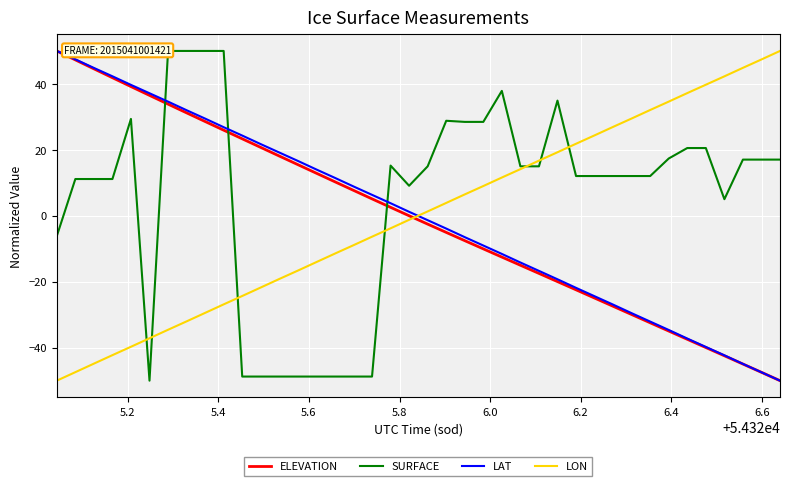

At how many categories does at least one series exceed 0?

40